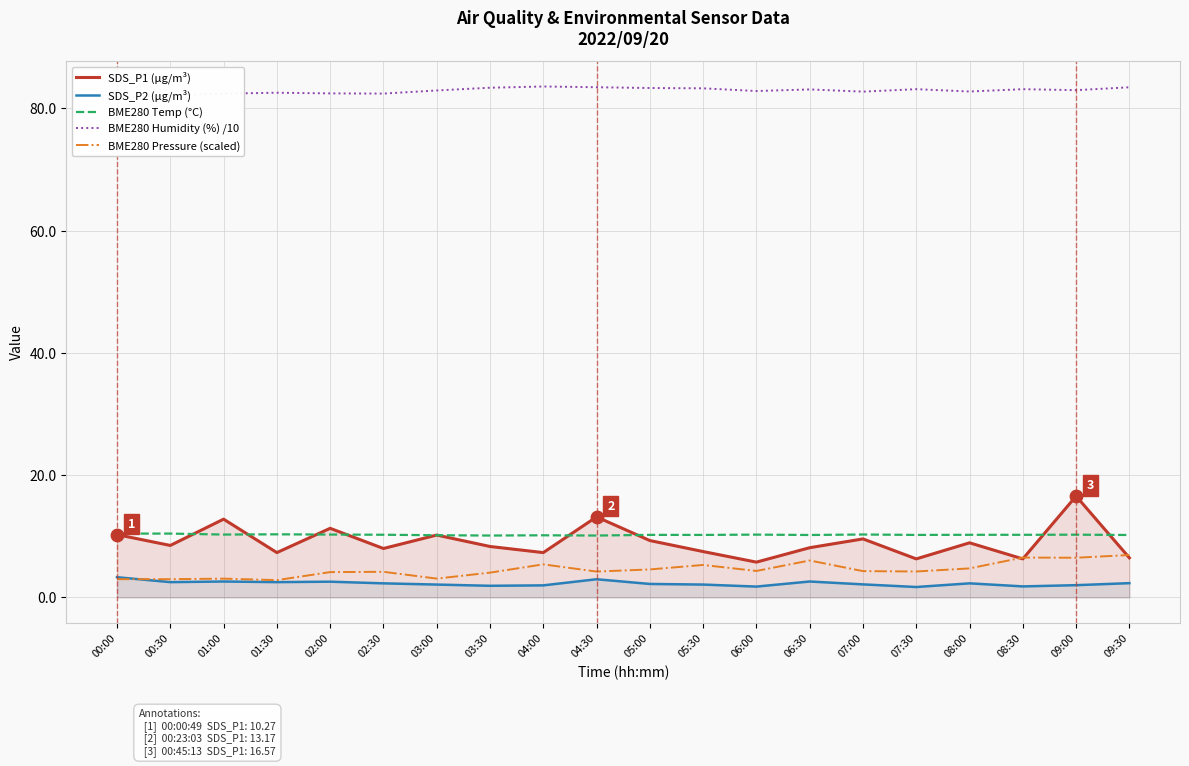

Which series has the largest total across all categories?

BME280 Humidity (%) /10